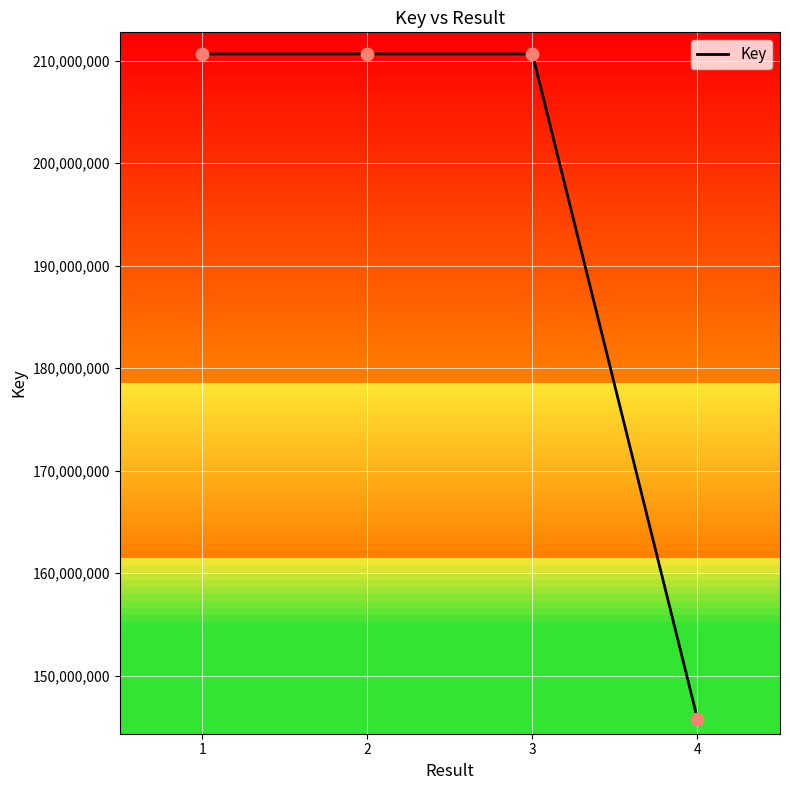

Between 4 and 2, which is larger?

2